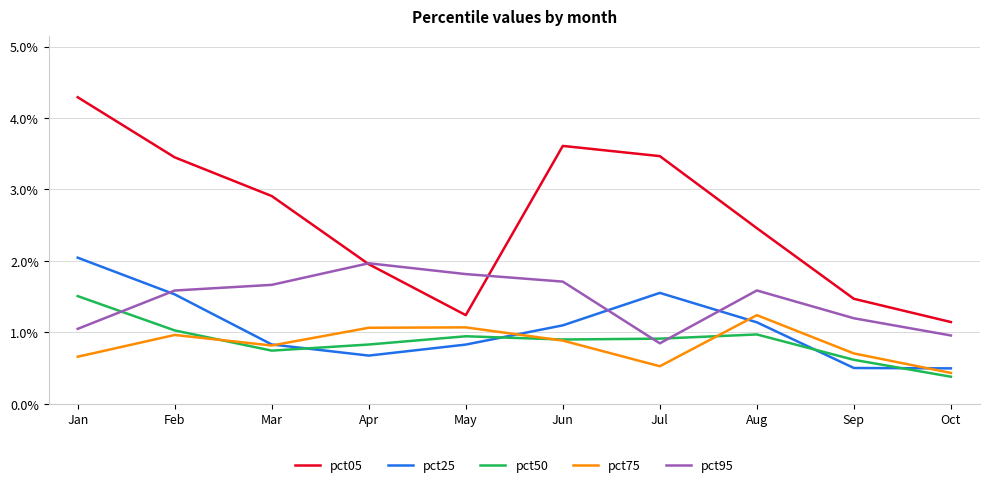

Which series has the largest total across all categories?

pct05